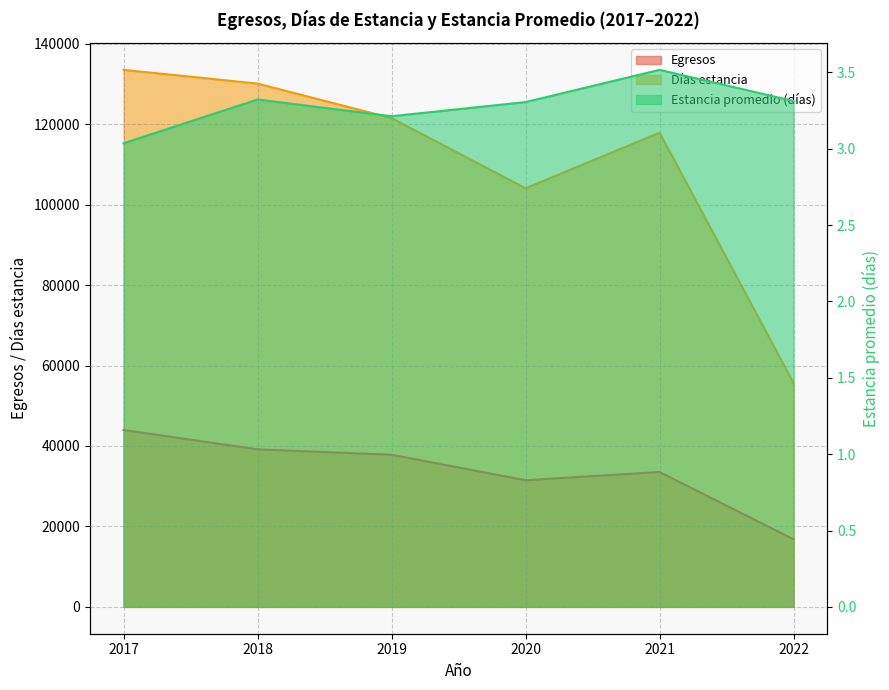

Which has a higher value, 2022 or 2021?

2021